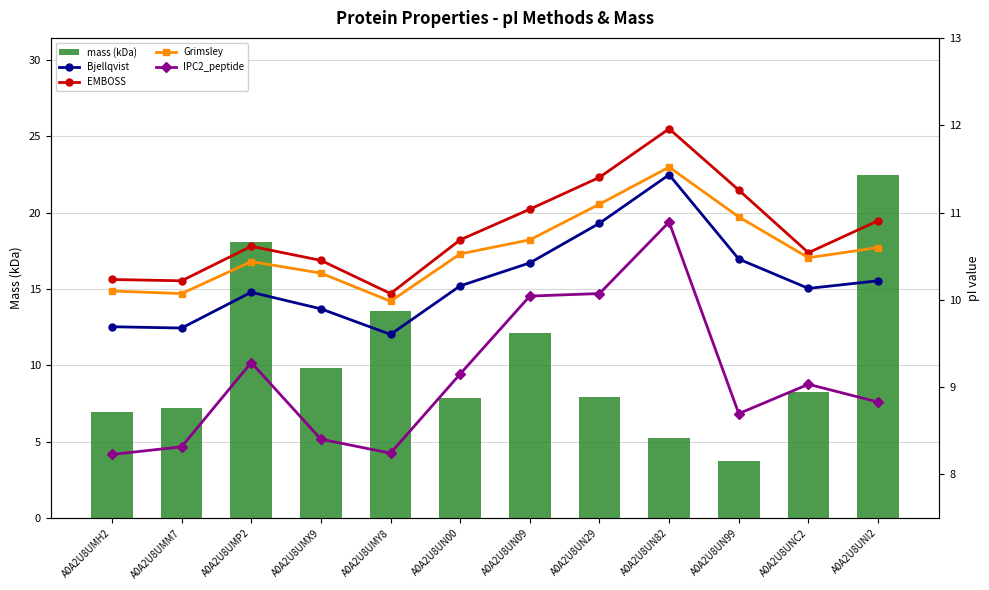

Which category has the highest value in the IPC2_peptide series?

A0A2U8UN82